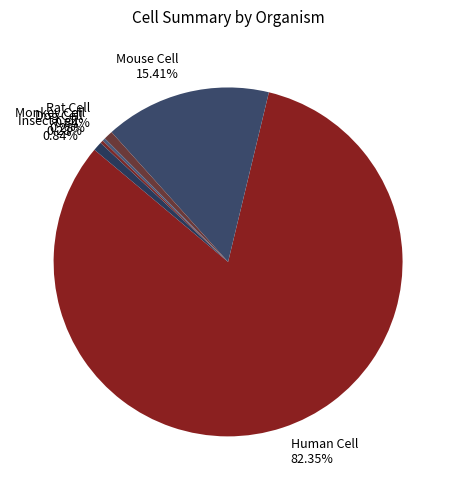

To the nearest percent, what is the combined percentage of Rat Cell and Dog Cell?

1%